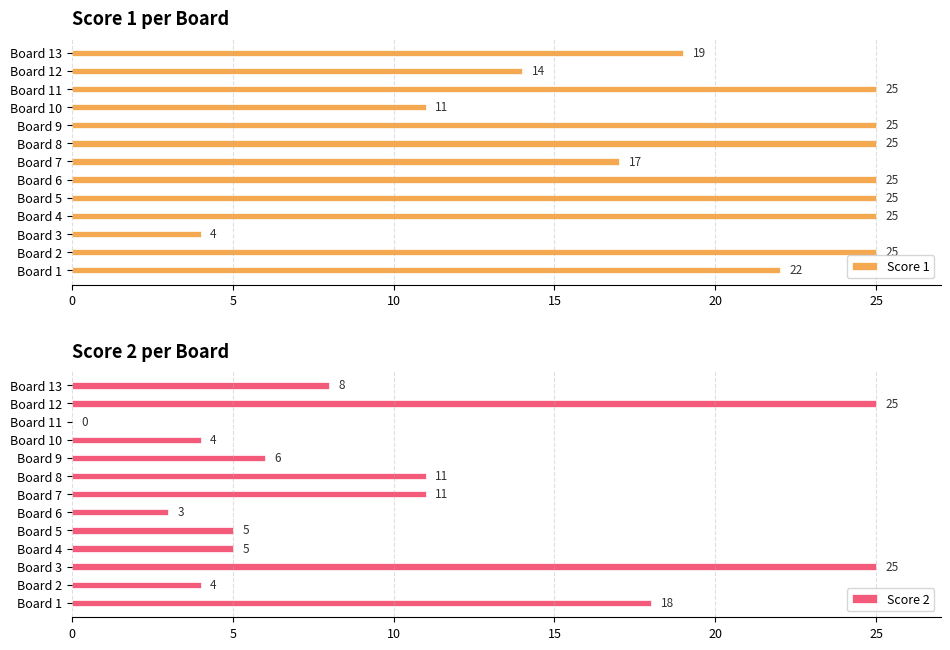

What is the difference between the maximum and minimum values in the Score 2 series?

25